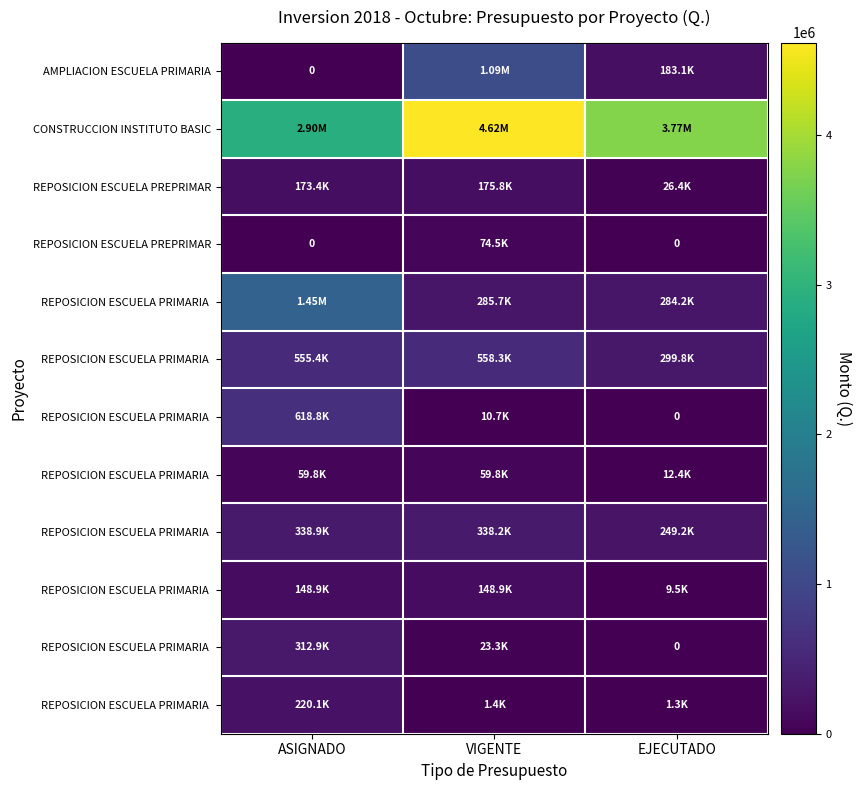

What is the spread (max minus min) of values at ASIGNADO?

2902127.0